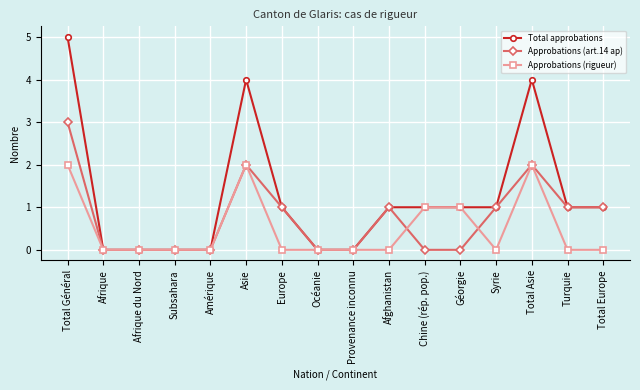

Does the chart display data point markers on the line(s)?

Yes